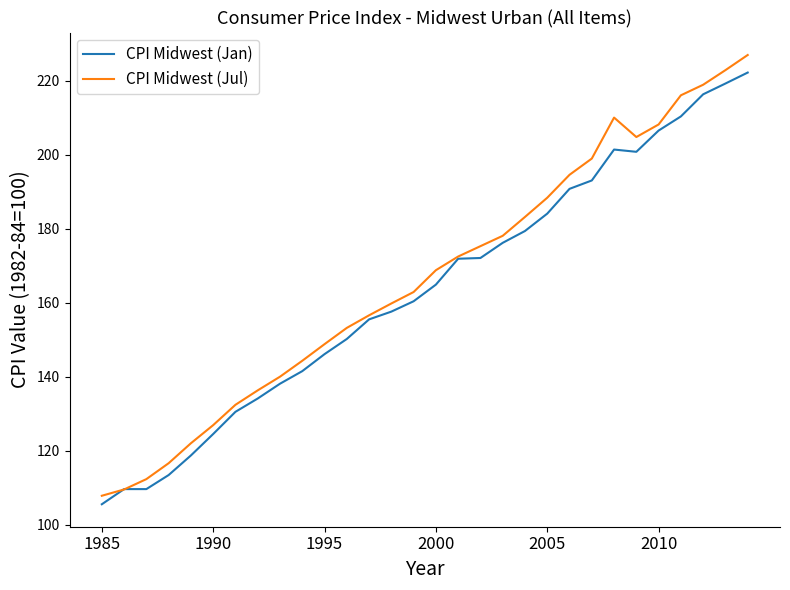

Which series has the largest range (max minus min)?

CPI Midwest (Jul)